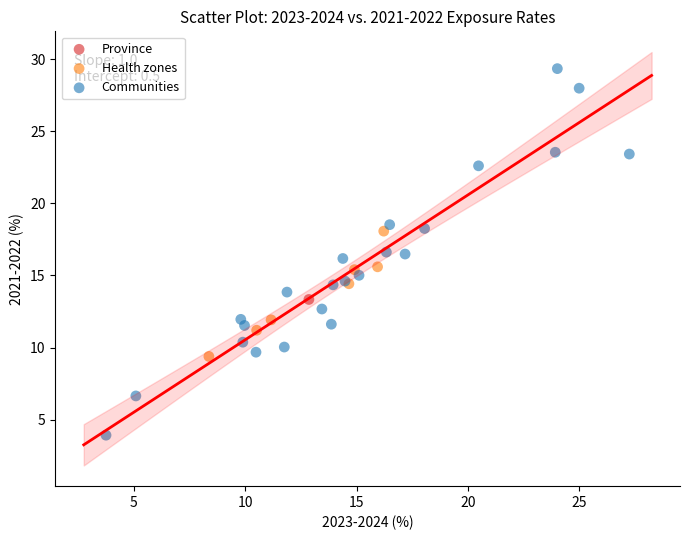

What are all the series names shown in the legend?

Province, Health zones, Communities